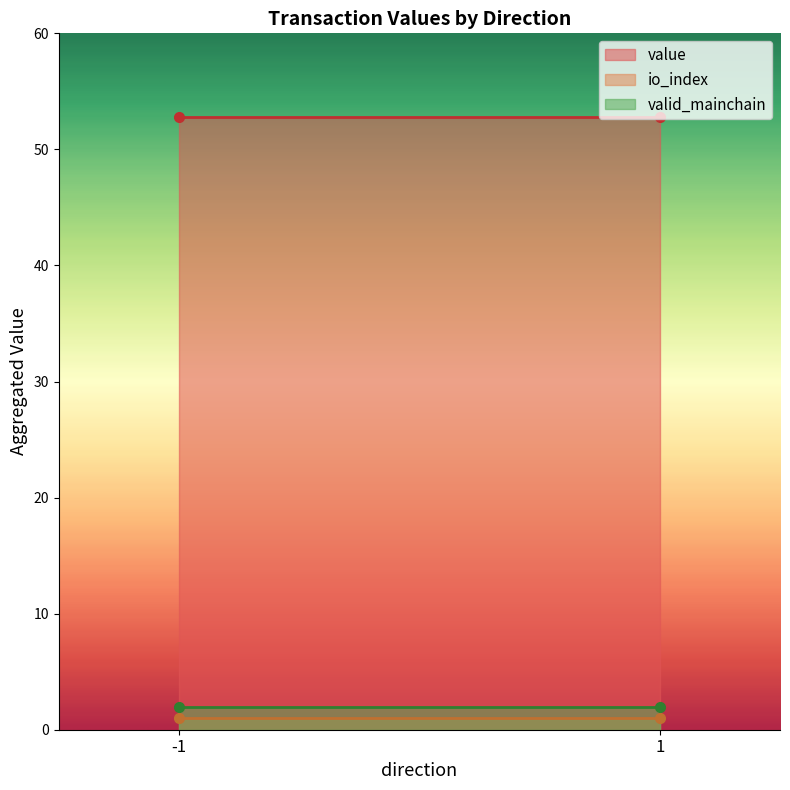

Rank the series by their maximum value, from lowest to highest.

io_index, valid_mainchain, value